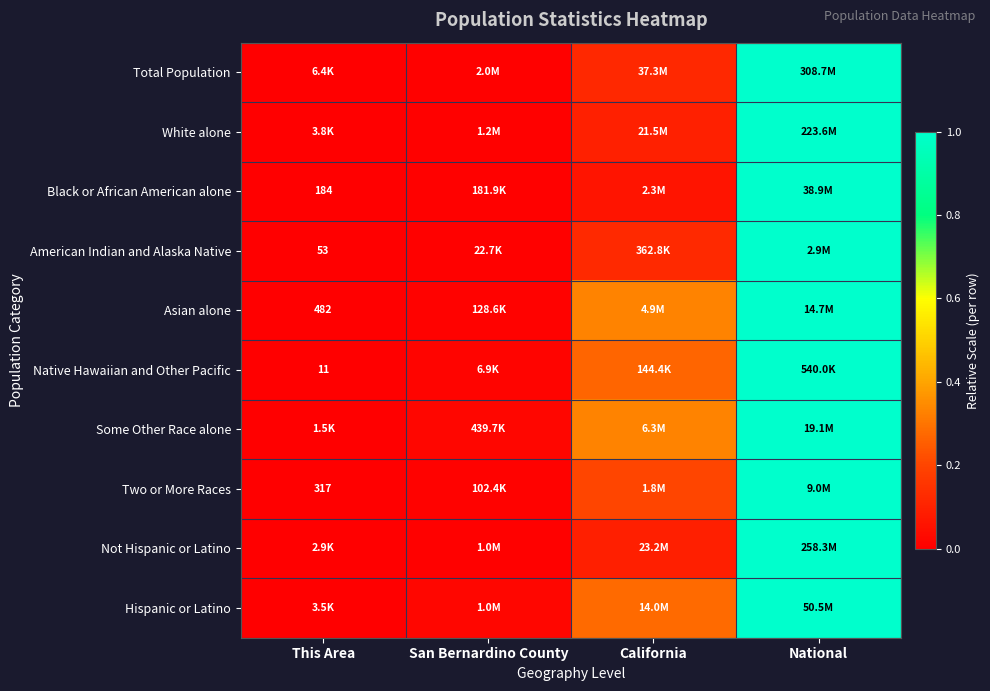

Which category has the lowest value in the Native Hawaiian and Other Pacific series?

This Area